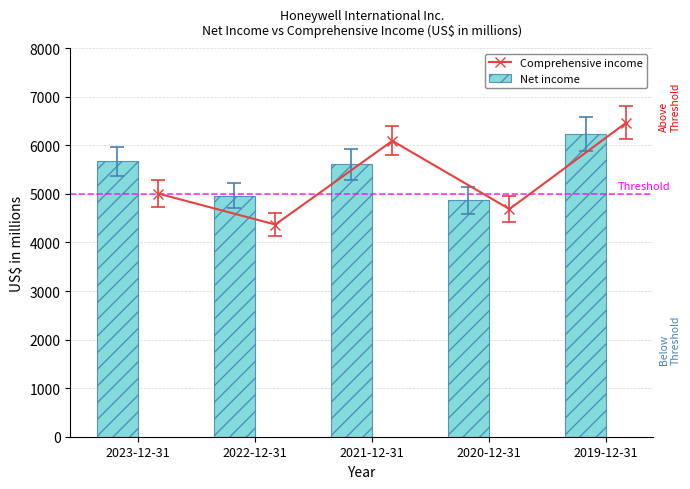

How many values in the Comprehensive income series exceed 5007?

2